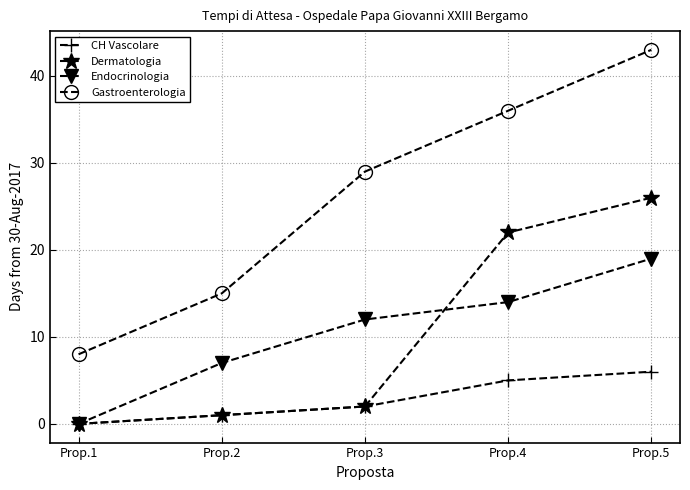

At which label is Gastroenterologia closest to 25?

Prop.3